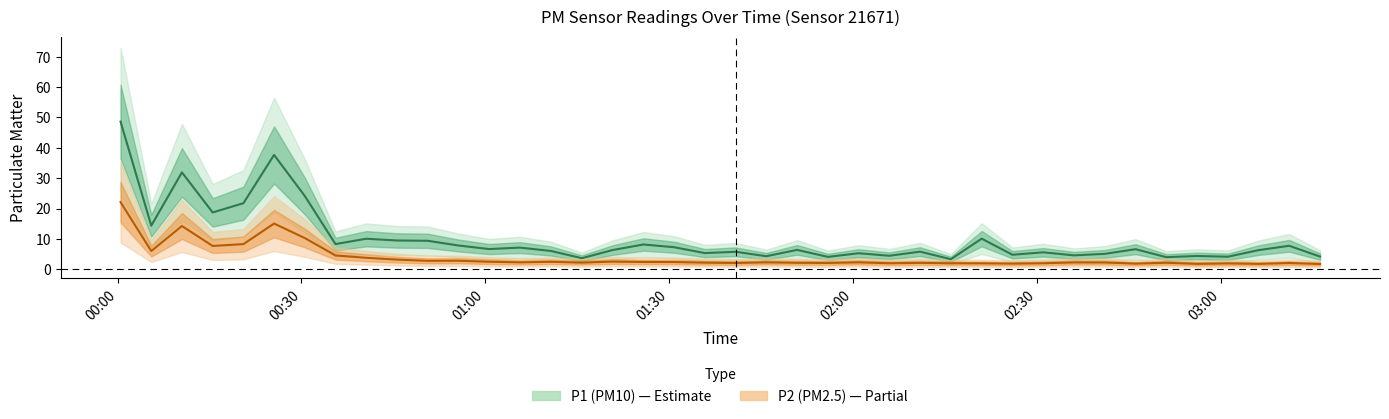

Which series has the largest range (max minus min)?

P1